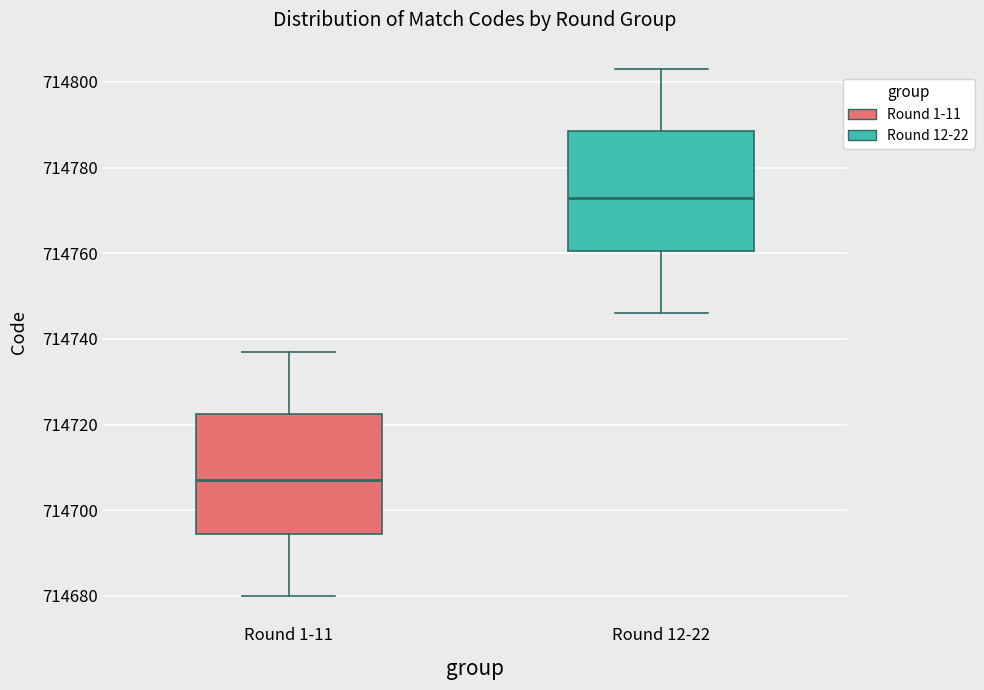

Where does the upper whisker of the box for Round 12-22 end on the y-axis? The values are not printed on the chart, so give them approximately, as read against the axis.

714804